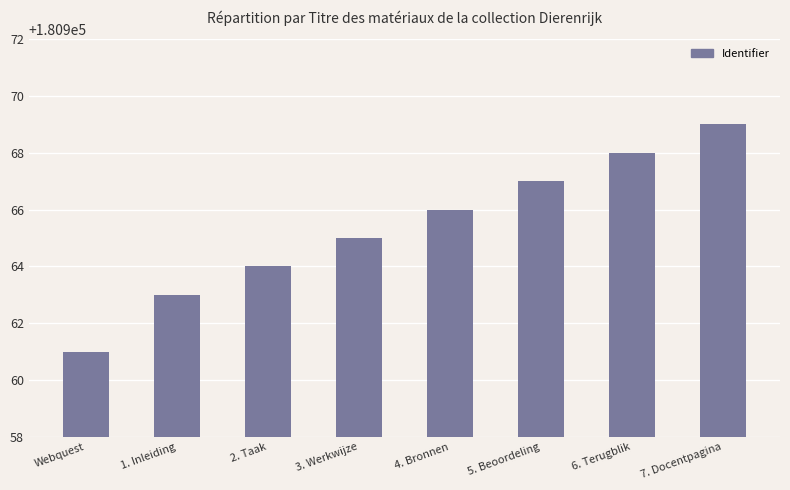

Count the number of categories in the chart.

8